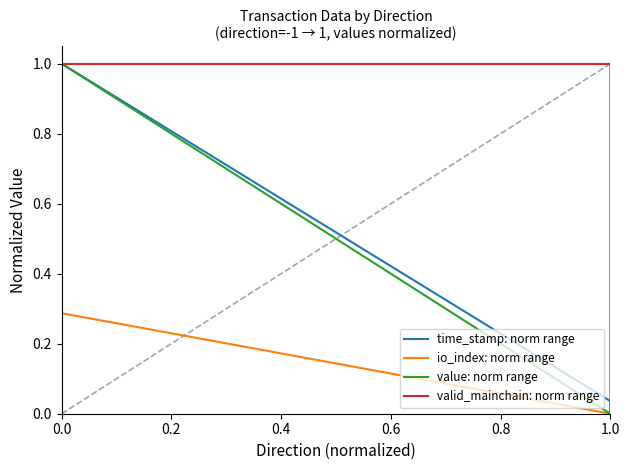

How many lines are shown in the chart?

4